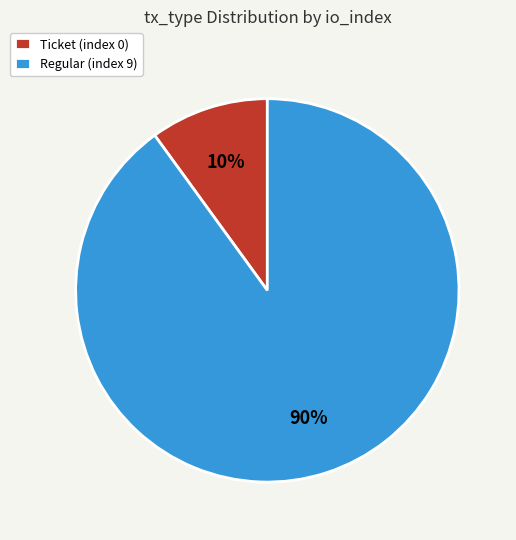

To the nearest percent, what is the average slice percentage?

50%